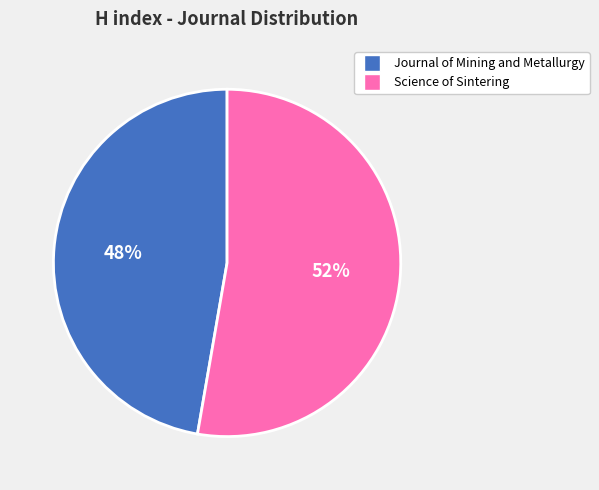

What is the change in value from Journal of Mining and Metallurgy to Science of Sintering?

+3